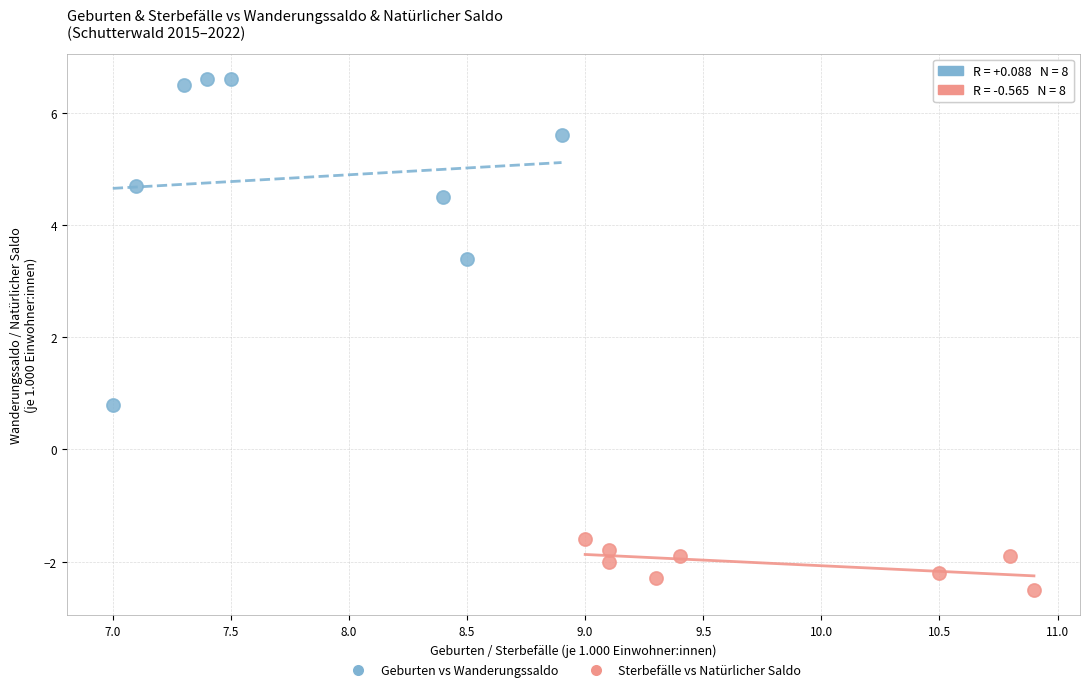

Which series has the widest spread of Y values?

Geburten vs Wanderungssaldo